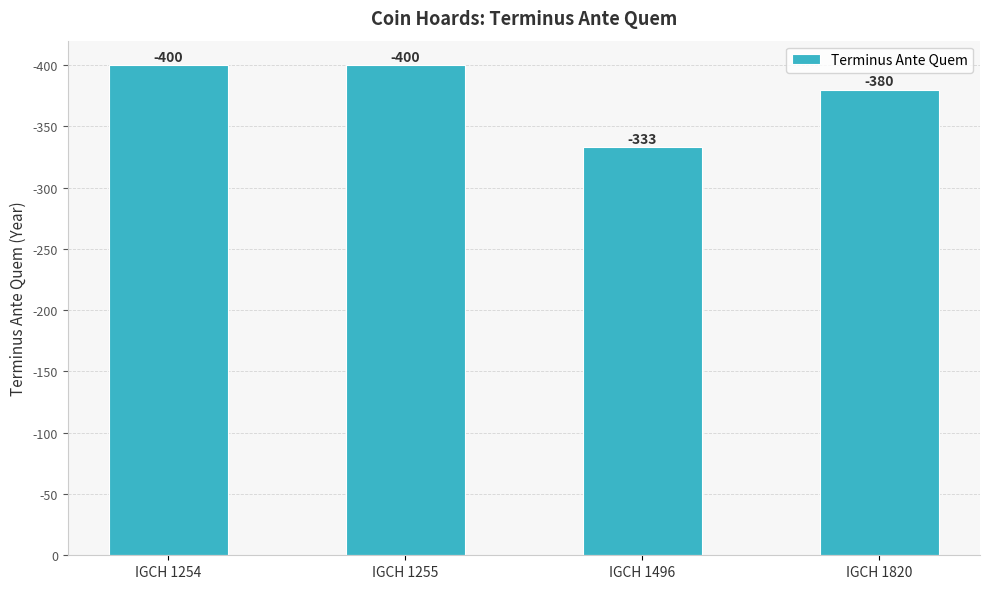

Does the chart contain any negative values?

No